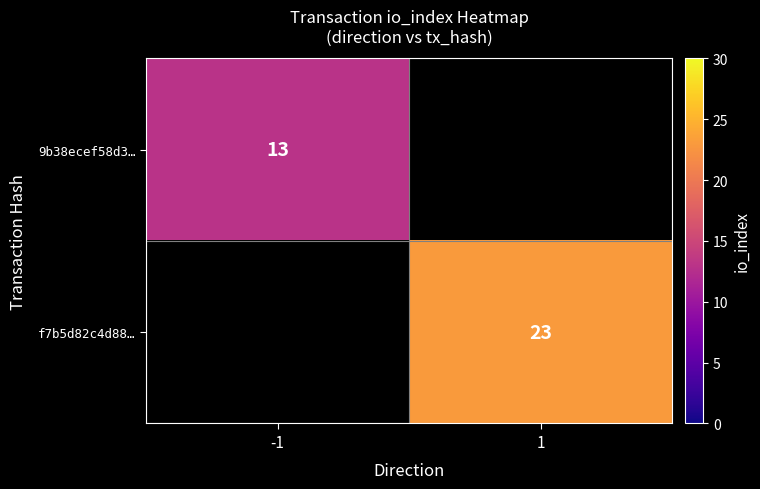

The value of f7b5d82c4d88… at 1 is 30. True or false?

False